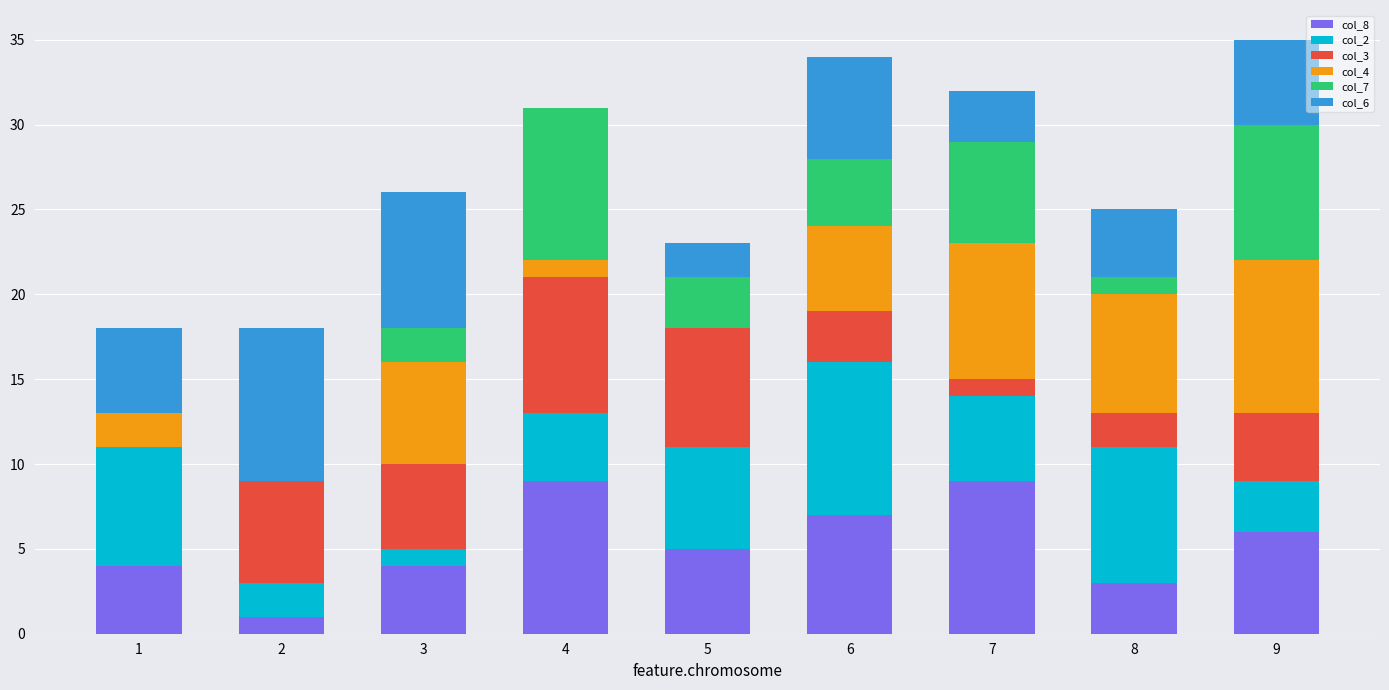

The value of col_8 at 5 is 5. True or false?

True